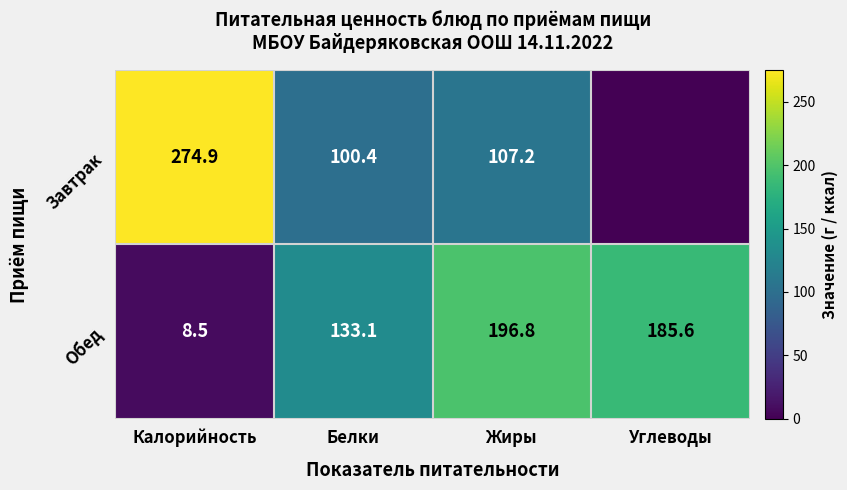

What is the difference between the Завтрак values at Калорийность and Жиры?

167.7